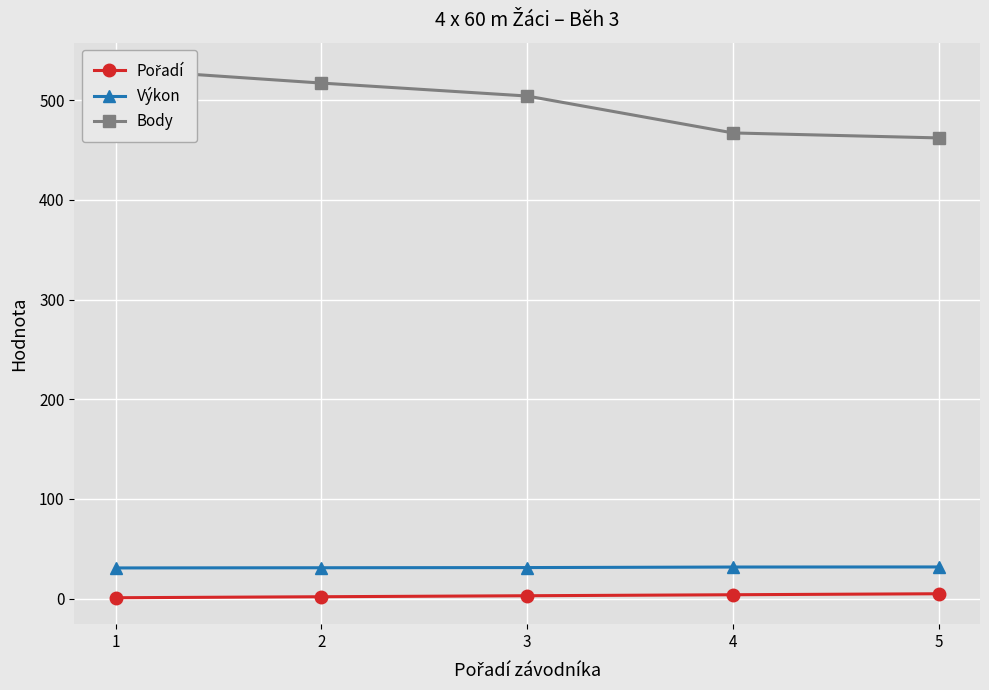

Where is Pořadí nearest to the value 3?

3